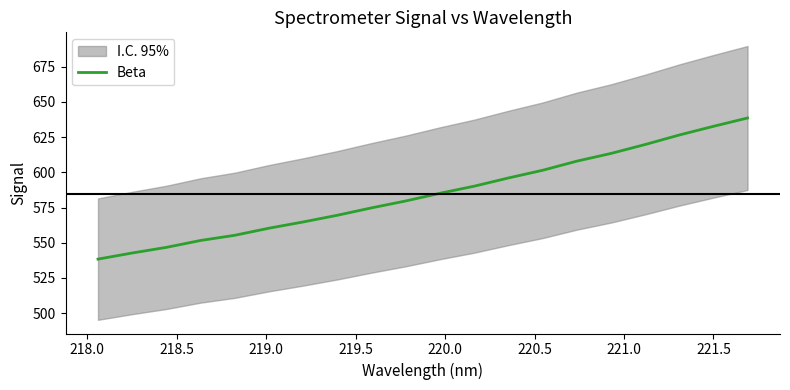

What is the maximum value for Beta?

638.5